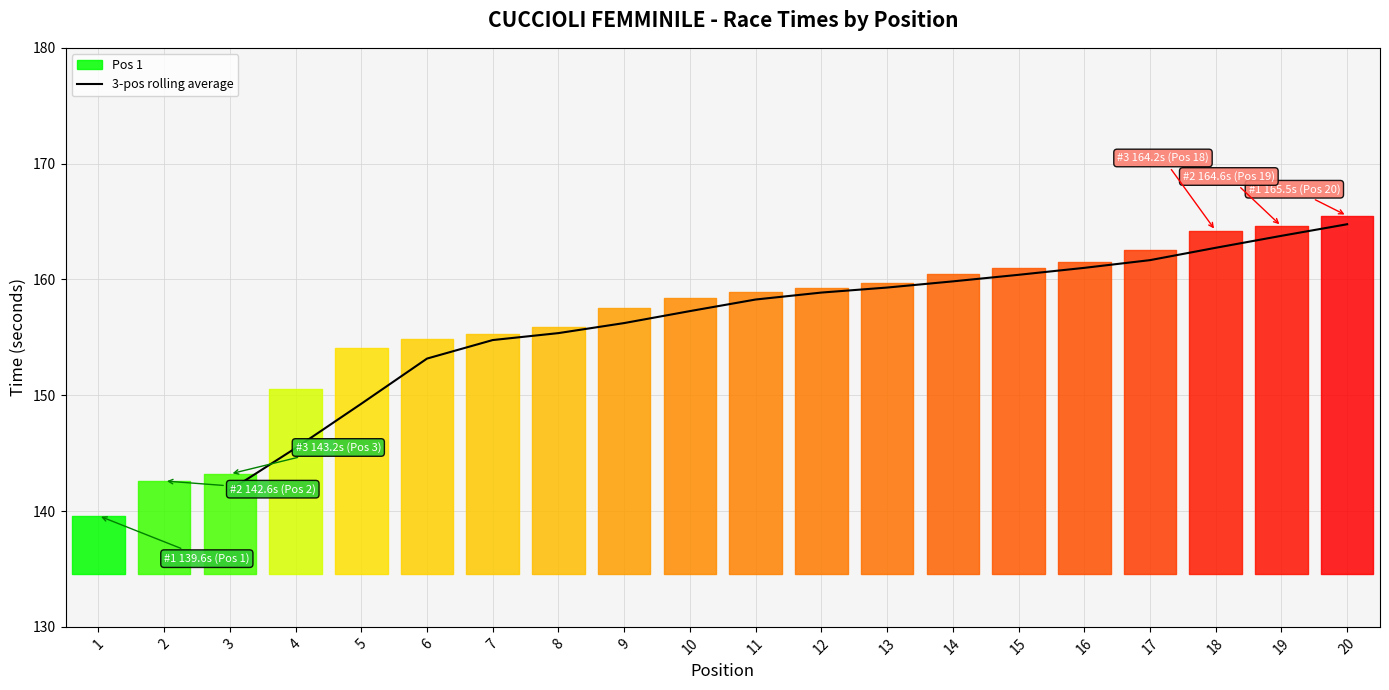

Is it true that 3-pos rolling average equals 49.1 at 5?

False